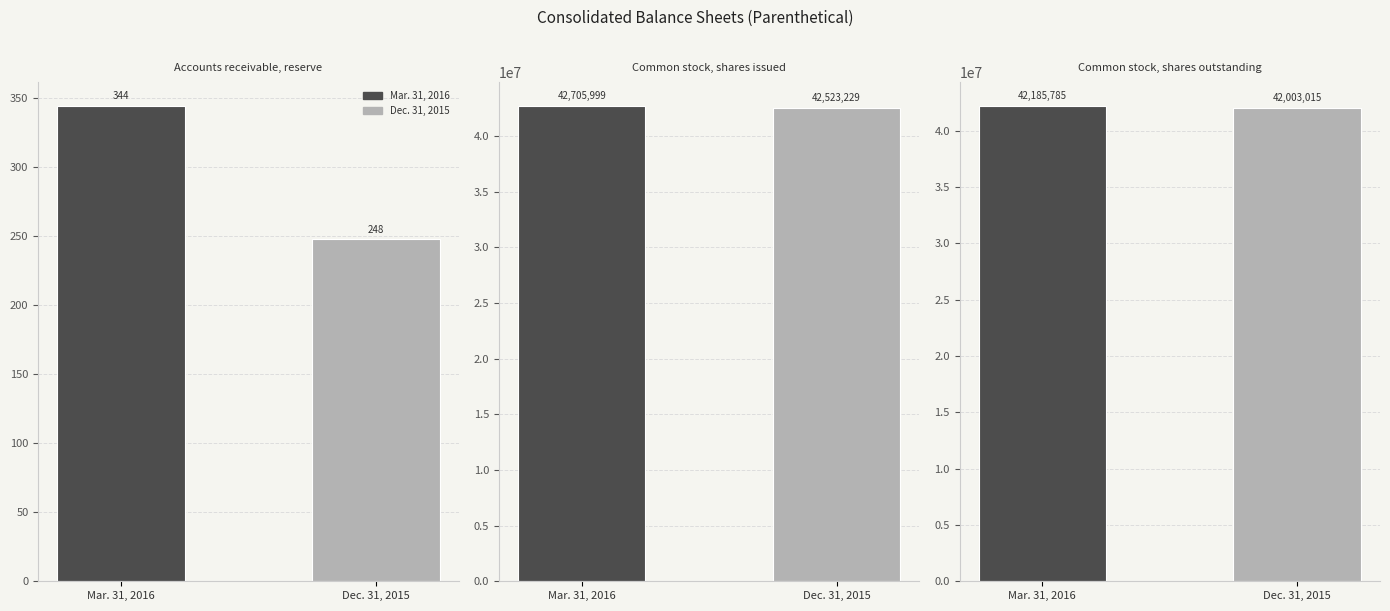

Reading right to left, transcribe all the data shown in this chart.

Mar. 31, 2016: 42185785	42705999	344
Dec. 31, 2015: 42003015	42523229	248